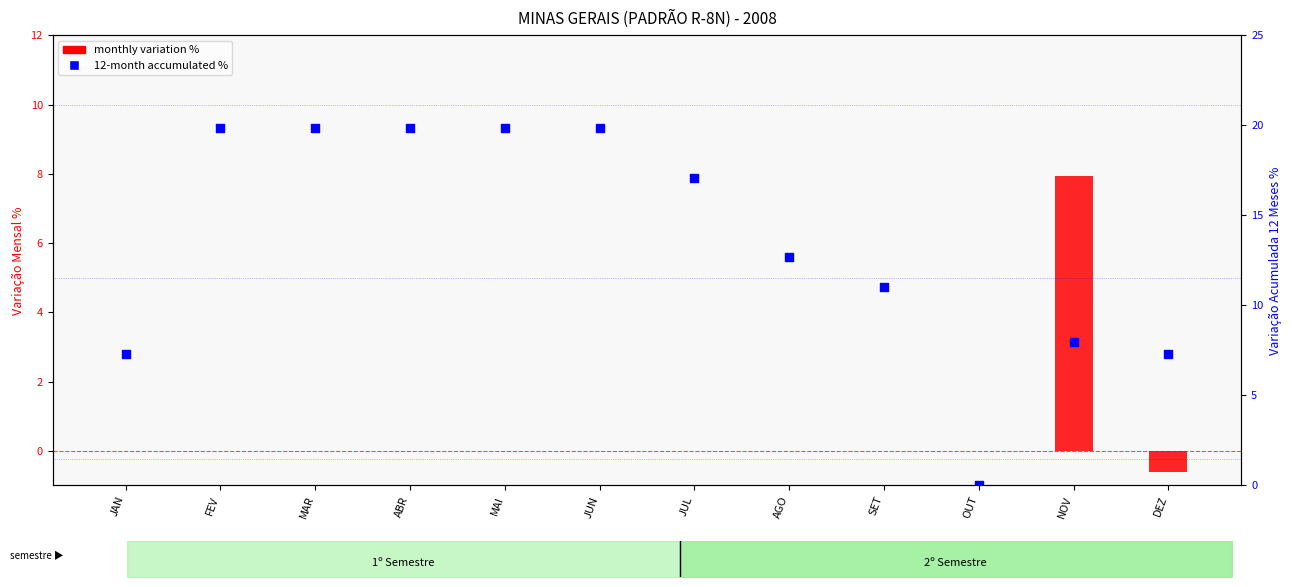

What is the total value across all series at NOV?

15.9